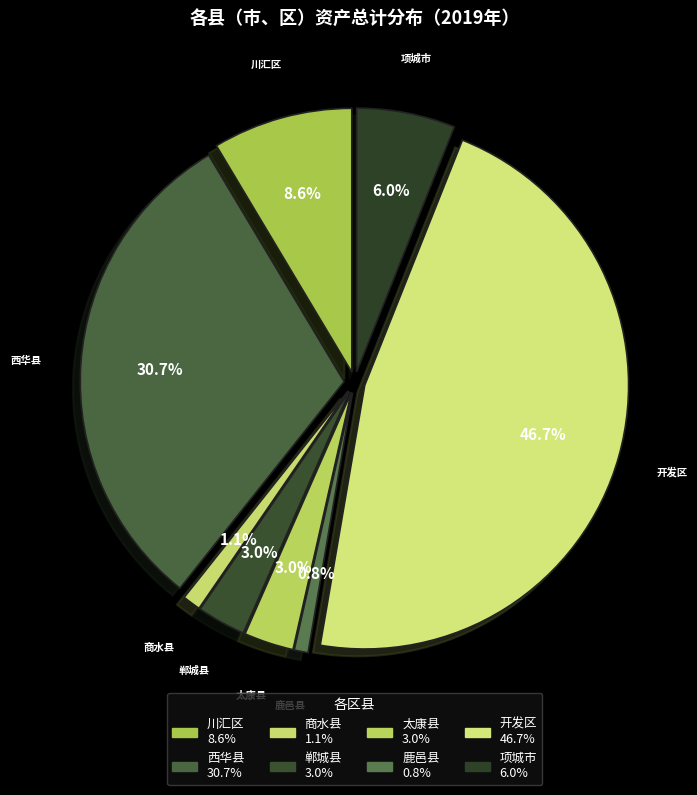

Which category has the biggest portion of the pie?

开发区